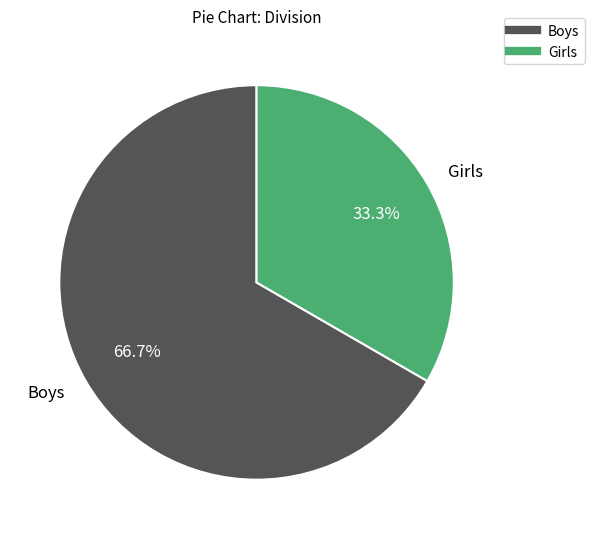

Count the number of slices in the pie.

2